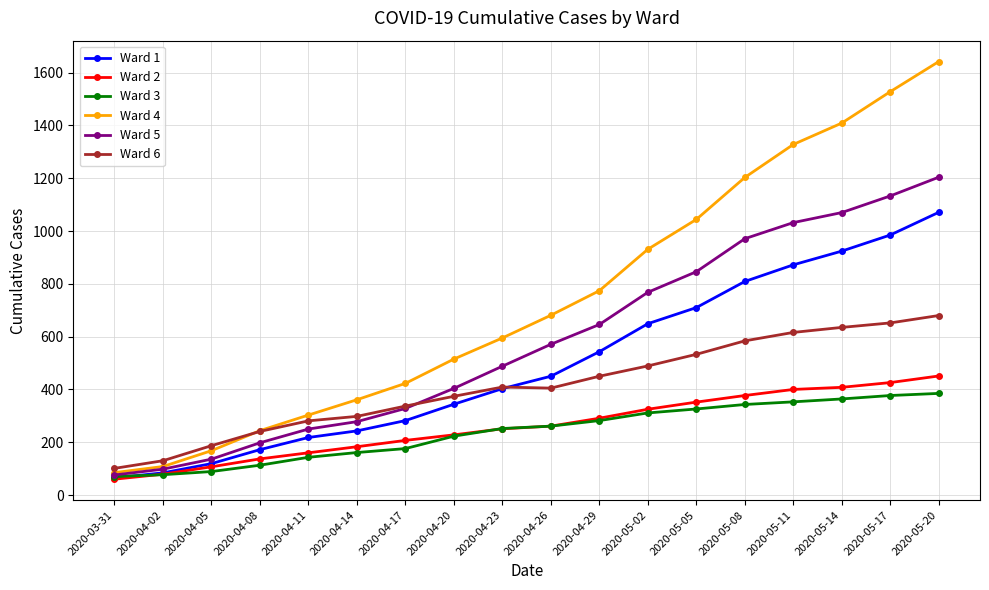

What is the spread (max minus min) of values at 2020-05-02?

620